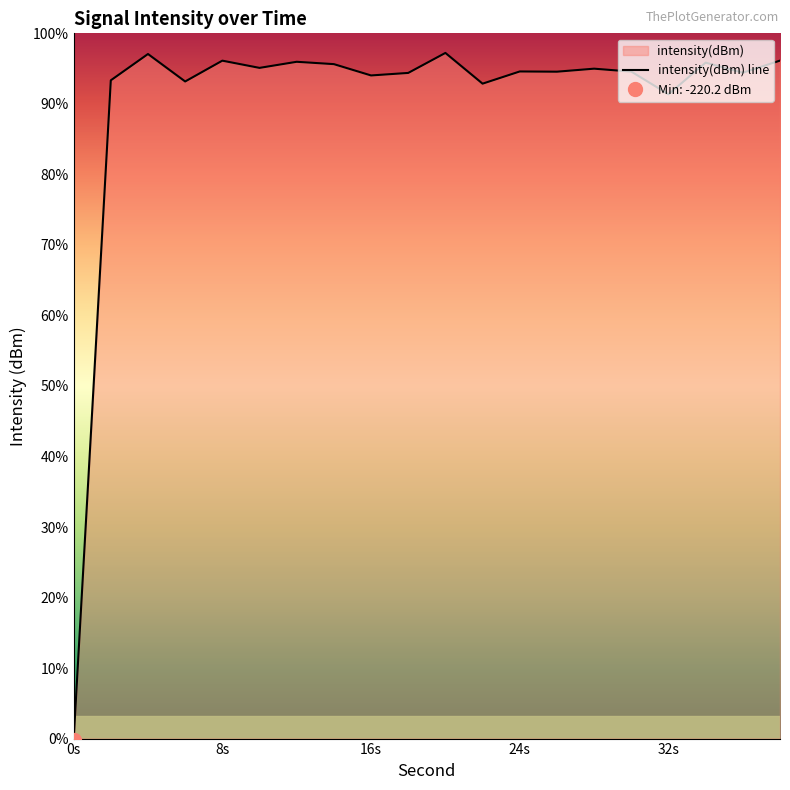

At which category does the chart reach its minimum across all series?

0s